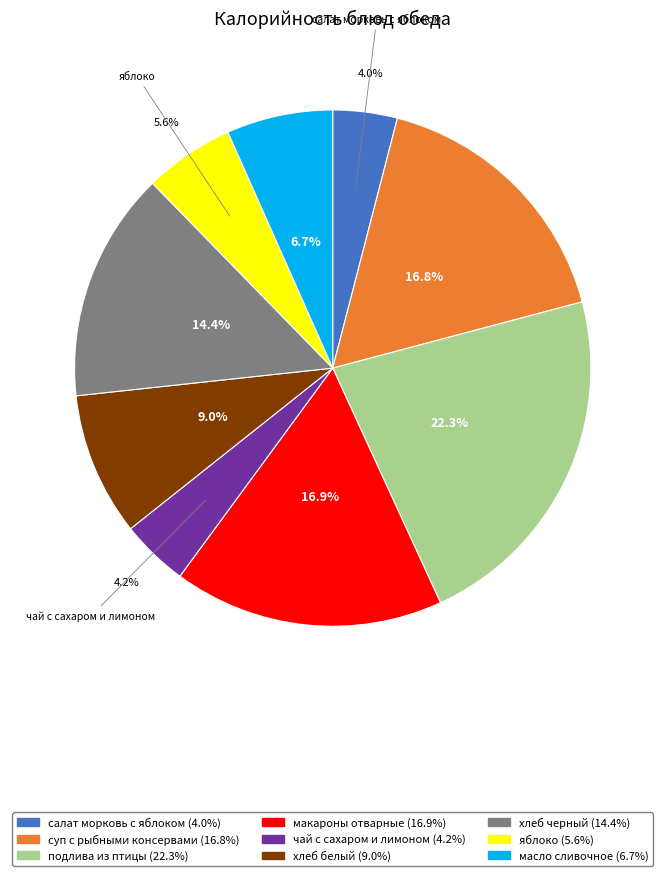

Is there any slice that represents more than half of the pie?

No